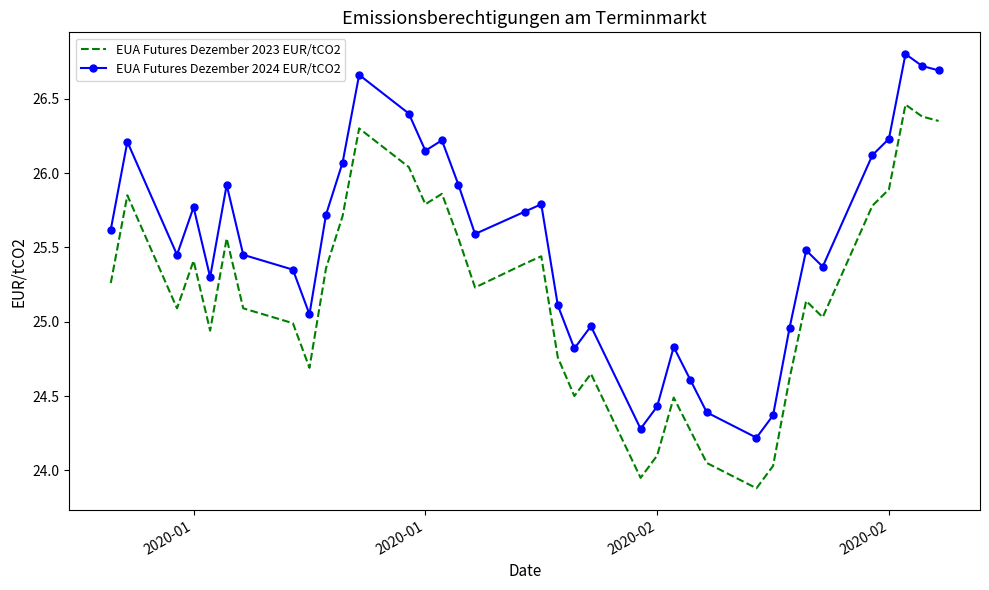

True or false: EUA Futures Dezember 2024 EUR/tCO2 and EUA Futures Dezember 2023 EUR/tCO2 cross at least once.

False